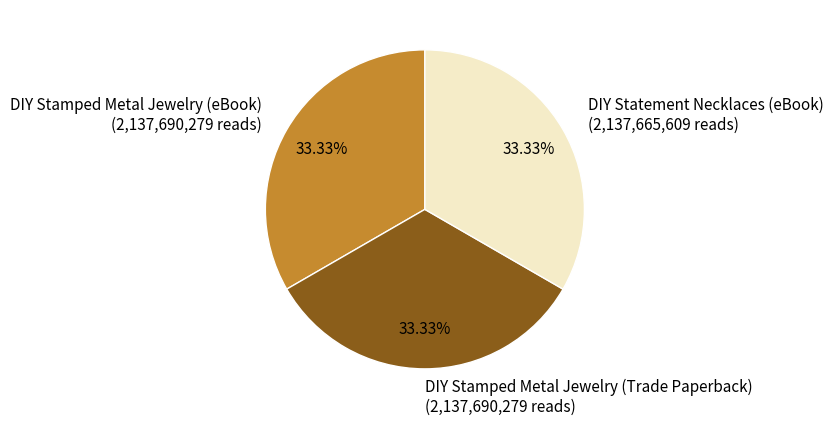

What portion of the pie excludes DIY Stamped Metal Jewelry (Trade Paperback)?

66.7%